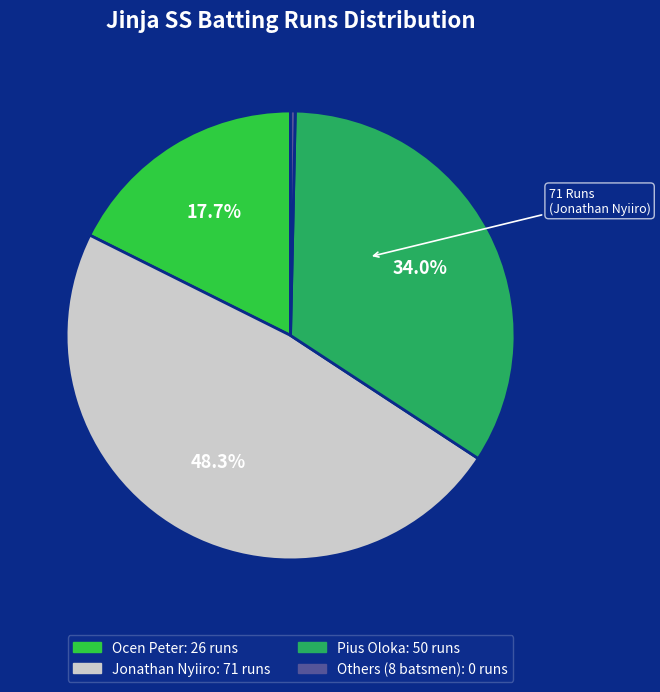

True or false: Ocen Peter accounts for 18% of the total.

True